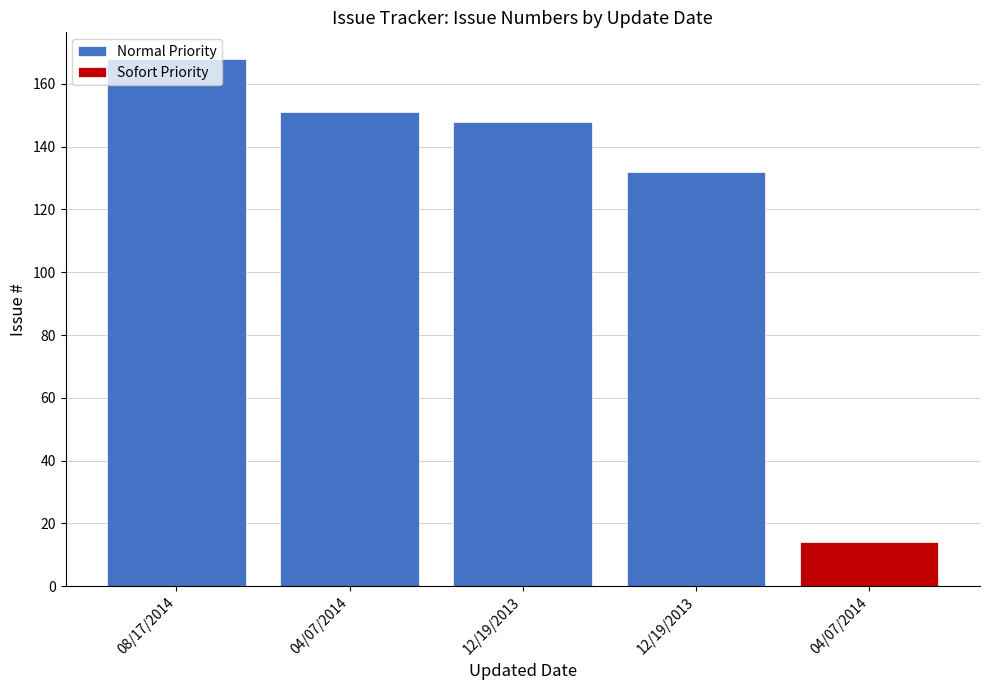

What is the label of the 3rd bar from the left?

12/19/2013